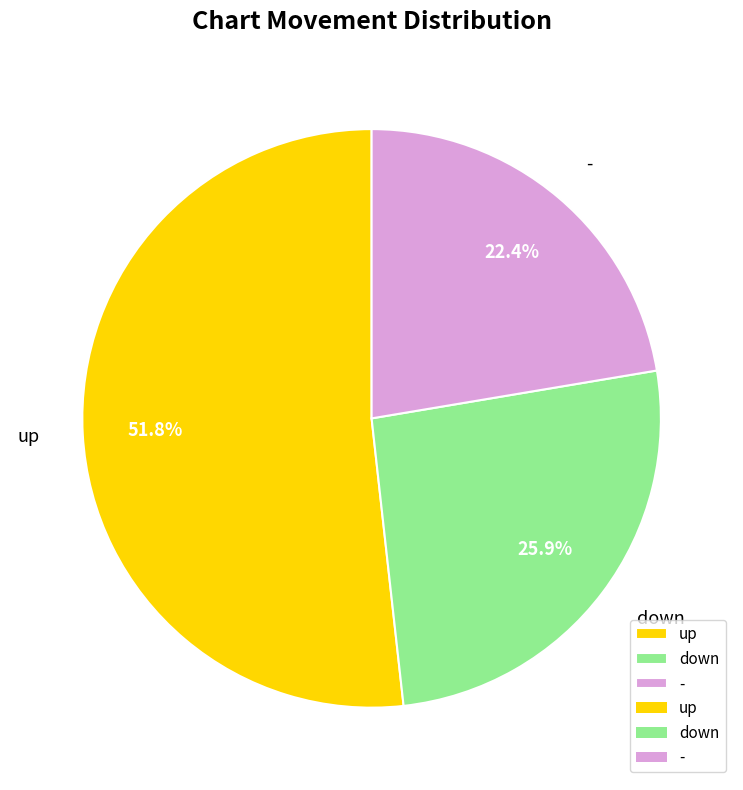

What is the ratio of the value at up to the value at -?

2.3